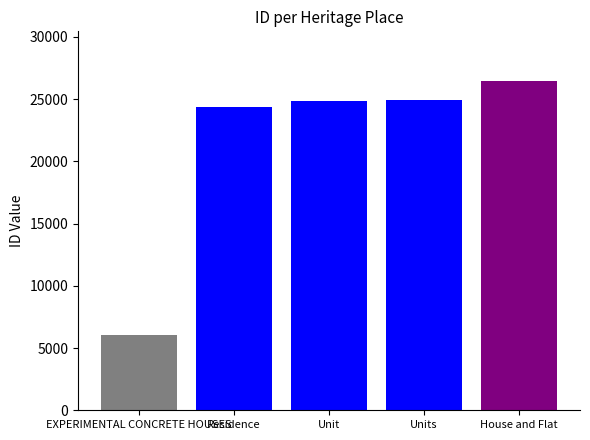

What is the label of the 3rd bar from the left?

Unit